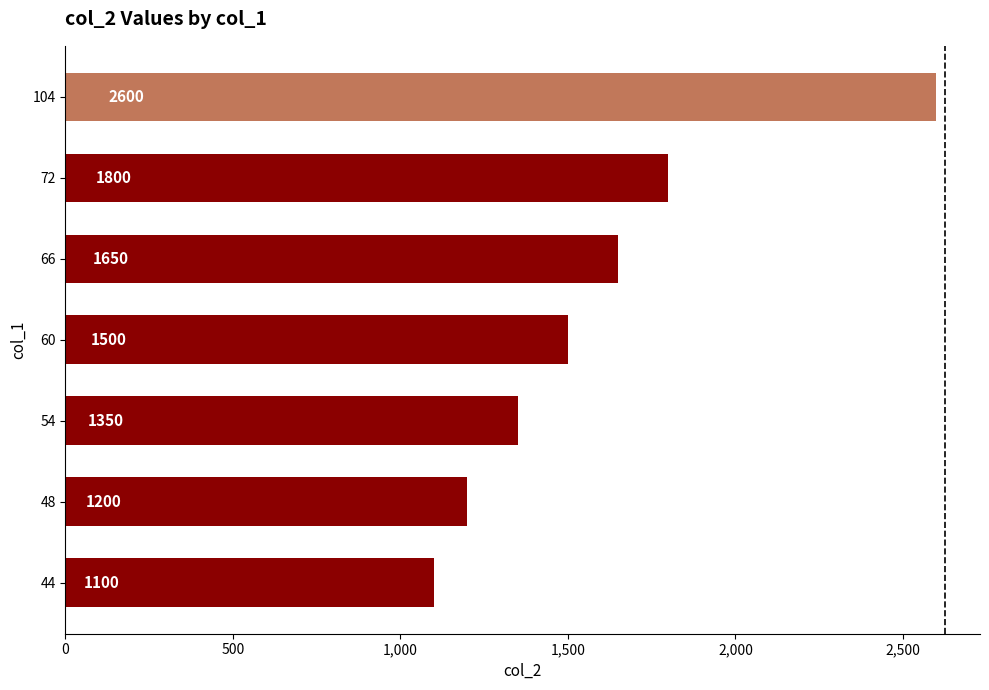

True or false: the data shows 1500 at 60.

True